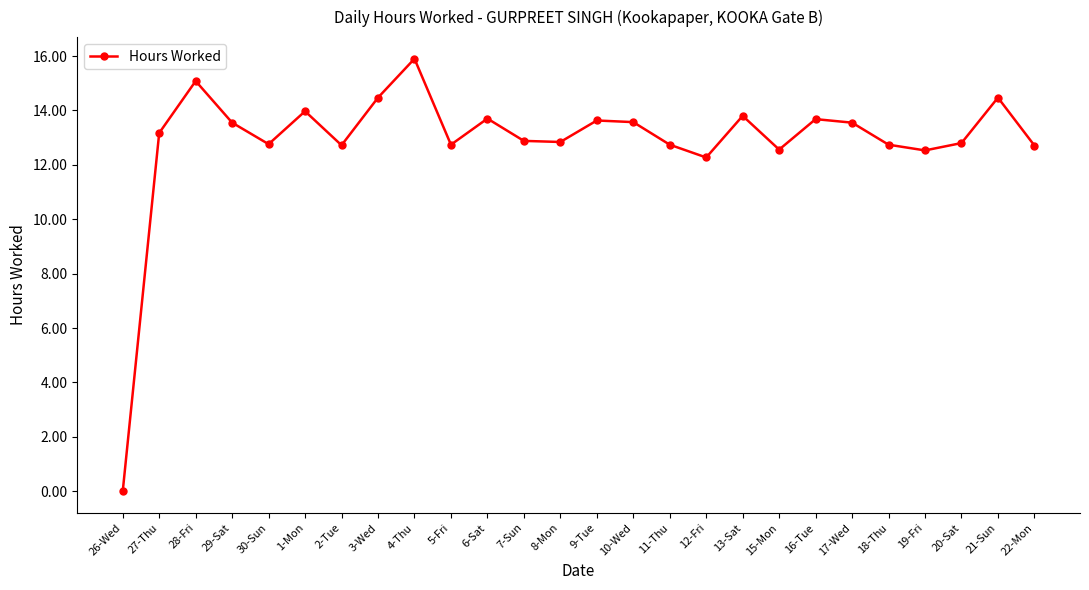

What is the average value?

12.9